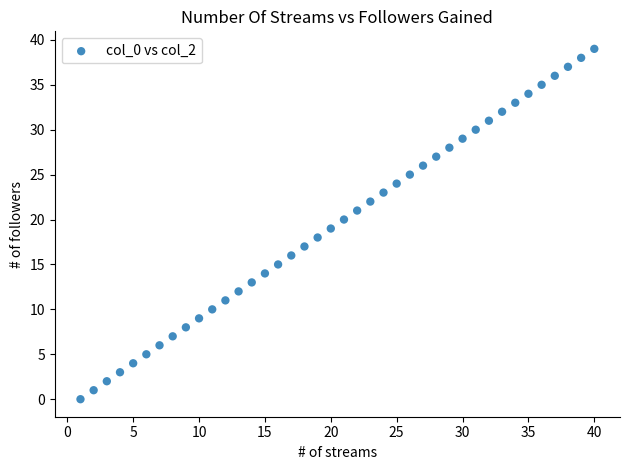

What is the range of Y values (max minus min)?

39